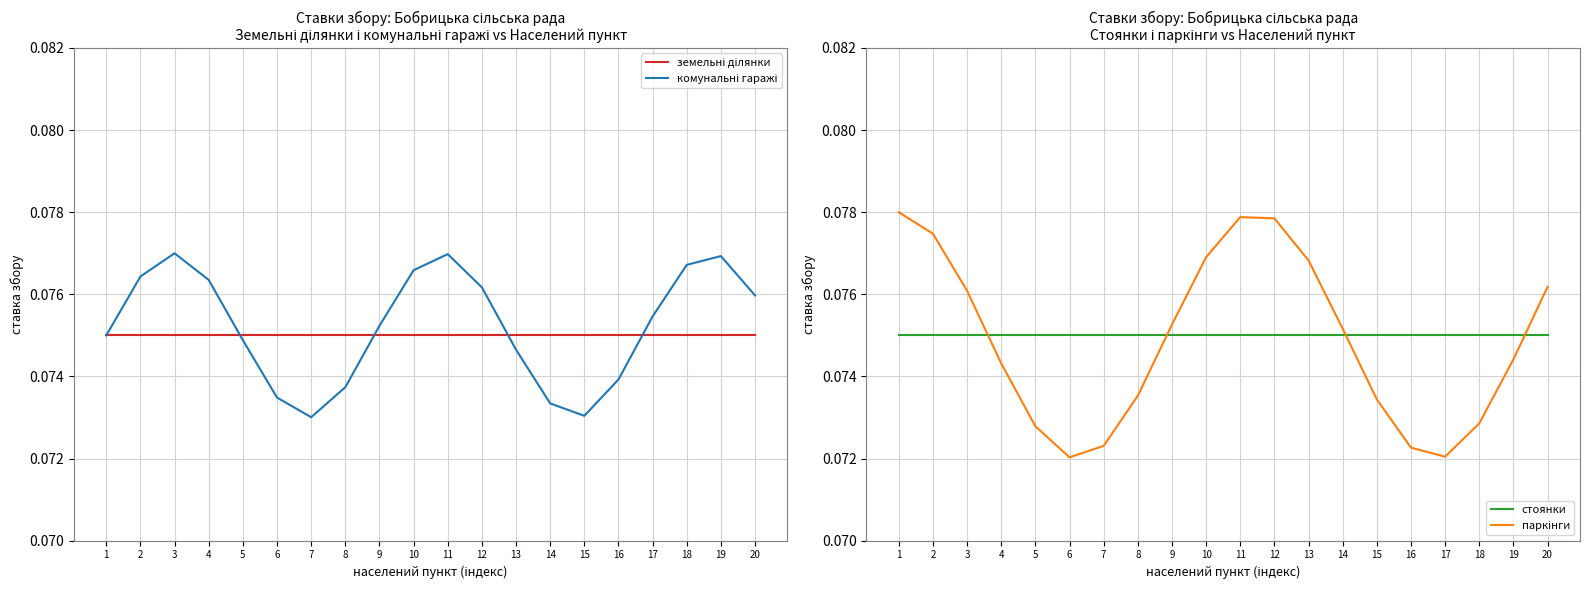

True or false: комунальні гаражі has a value of 0.1 at 4.

True